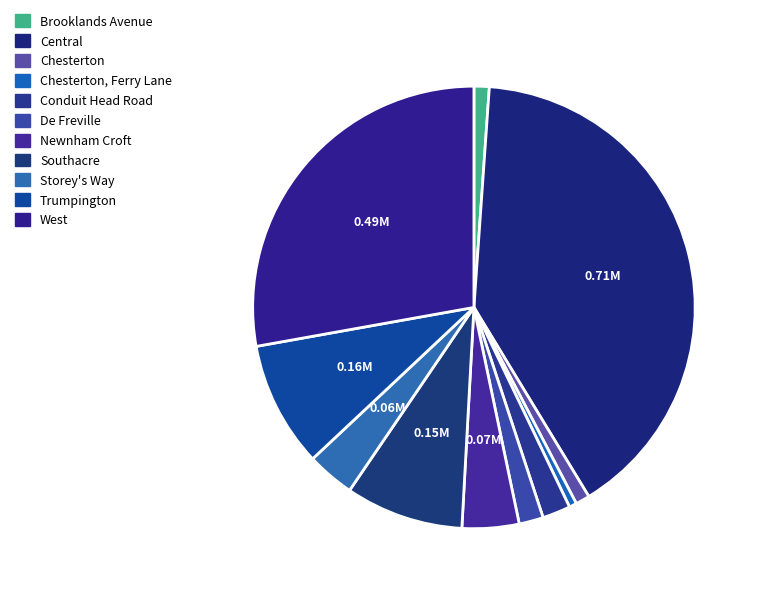

Count the number of slices in the pie.

11